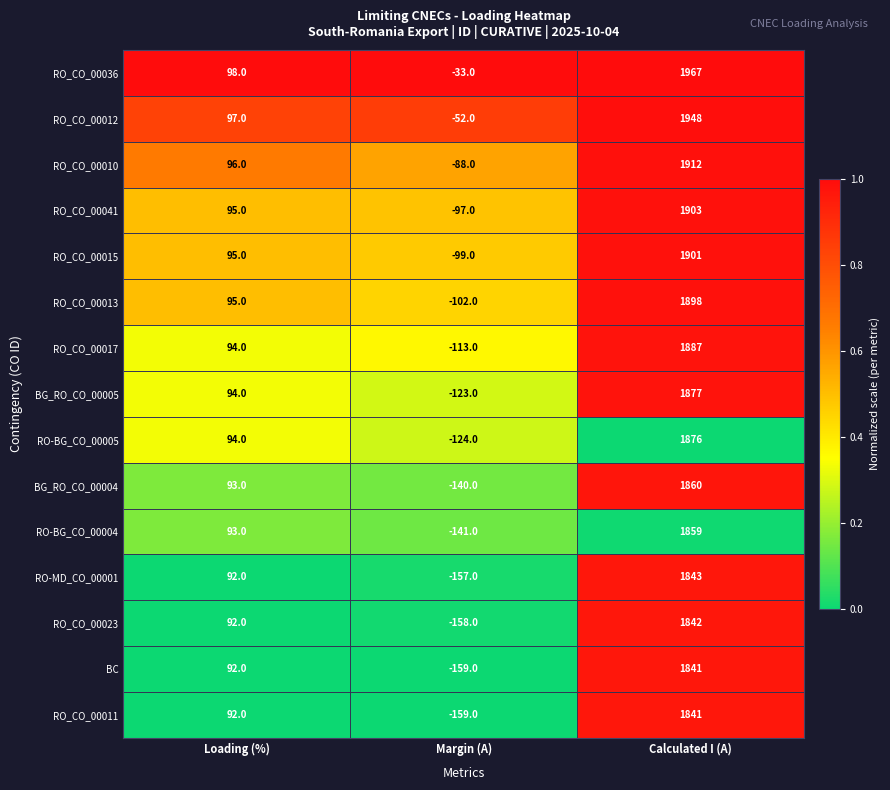

What is the total value across all series at Loading (%)?

1412